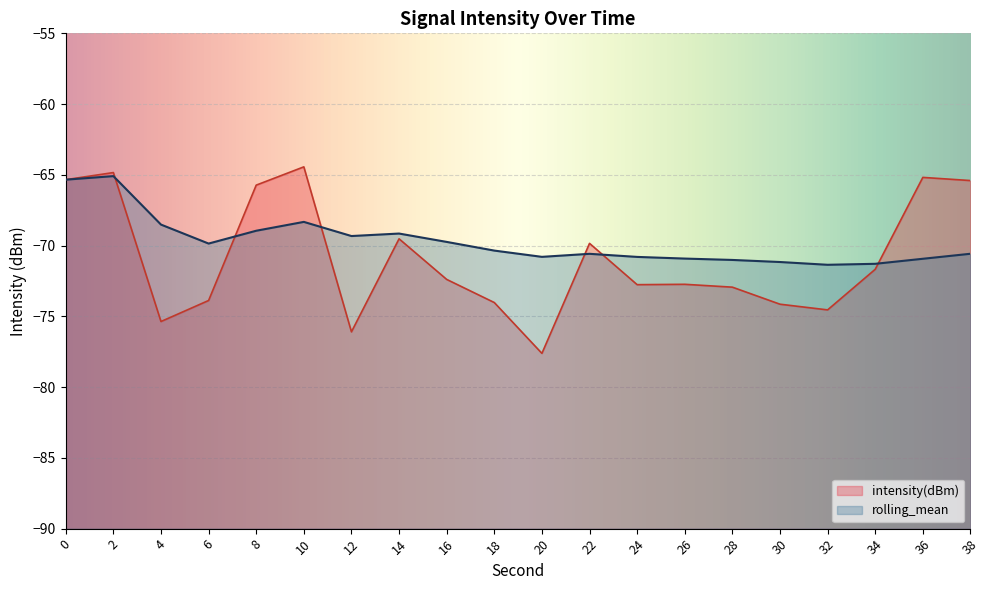

Which series ends up on top after the final intersection of rolling_mean and intensity(dBm)?

intensity(dBm)